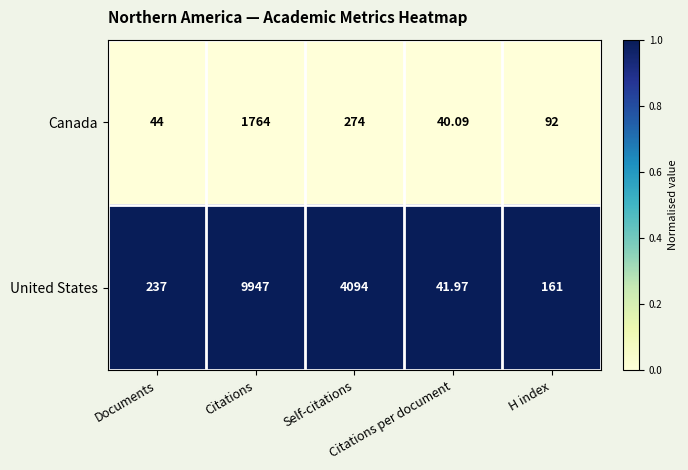

Rank the series at Citations from lowest to highest value.

Canada, United States